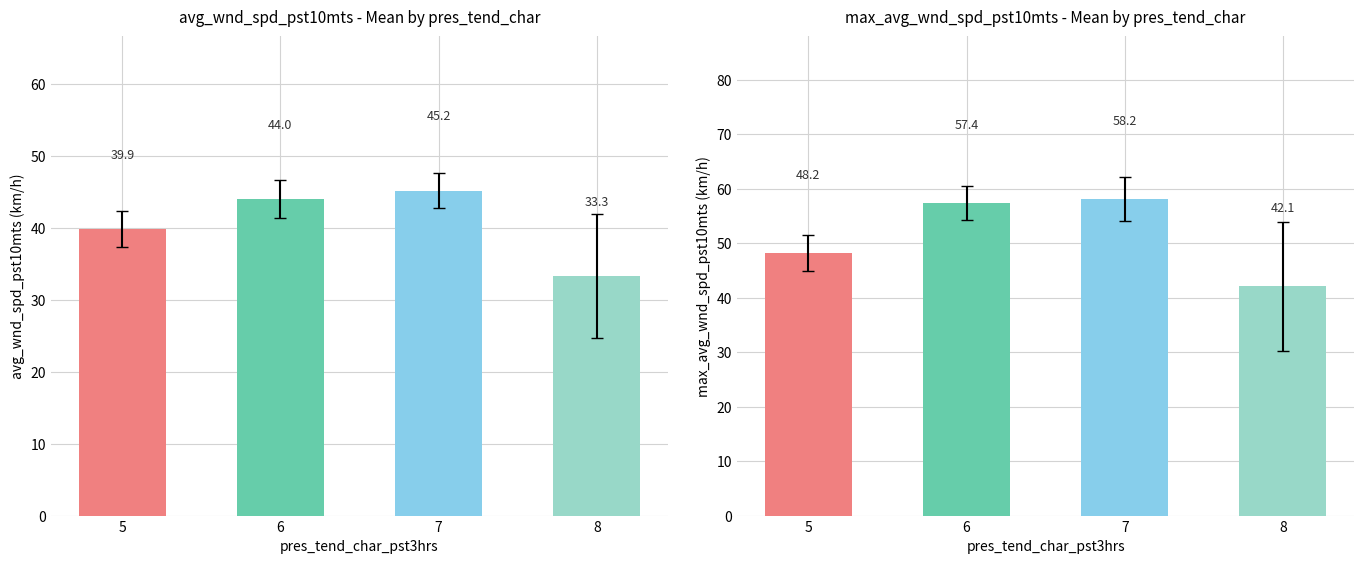

True or false: max_avg_wnd_spd_pst10mts has a value of 98.4 at 6.

False